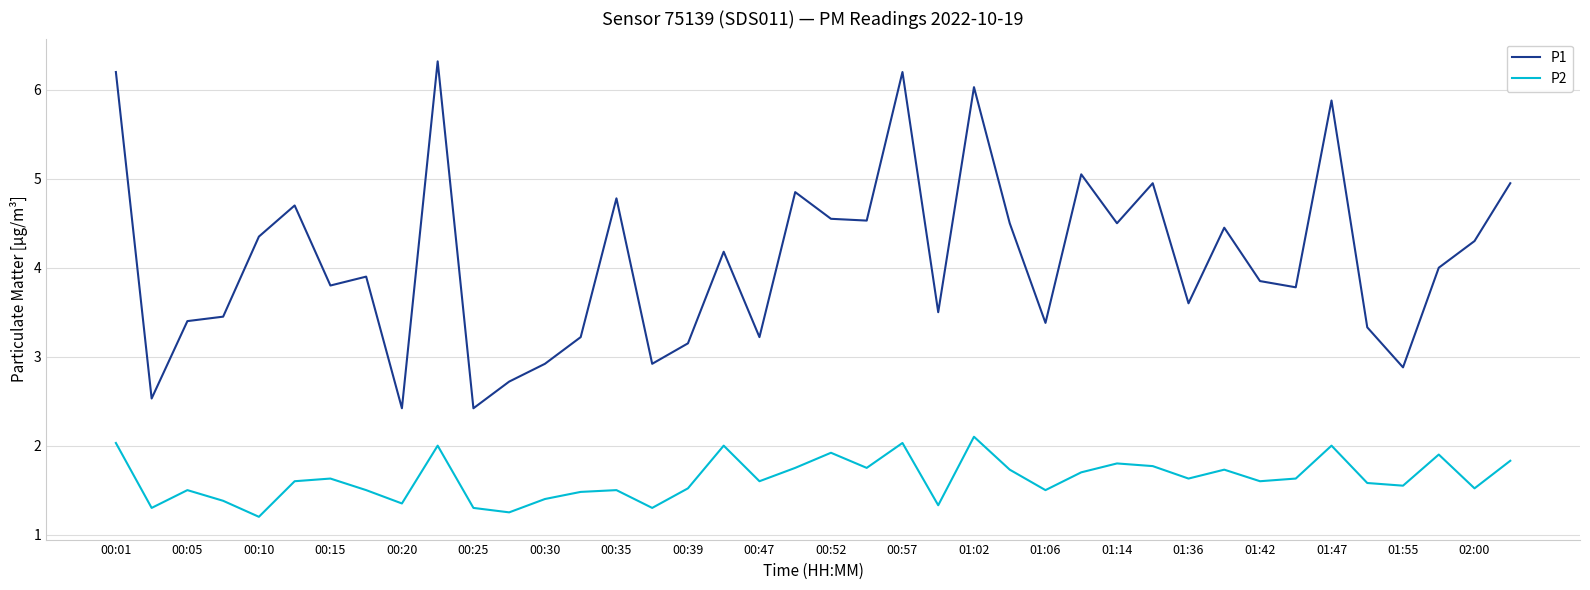

List the series in order of their overall mean, lowest first.

P2, P1